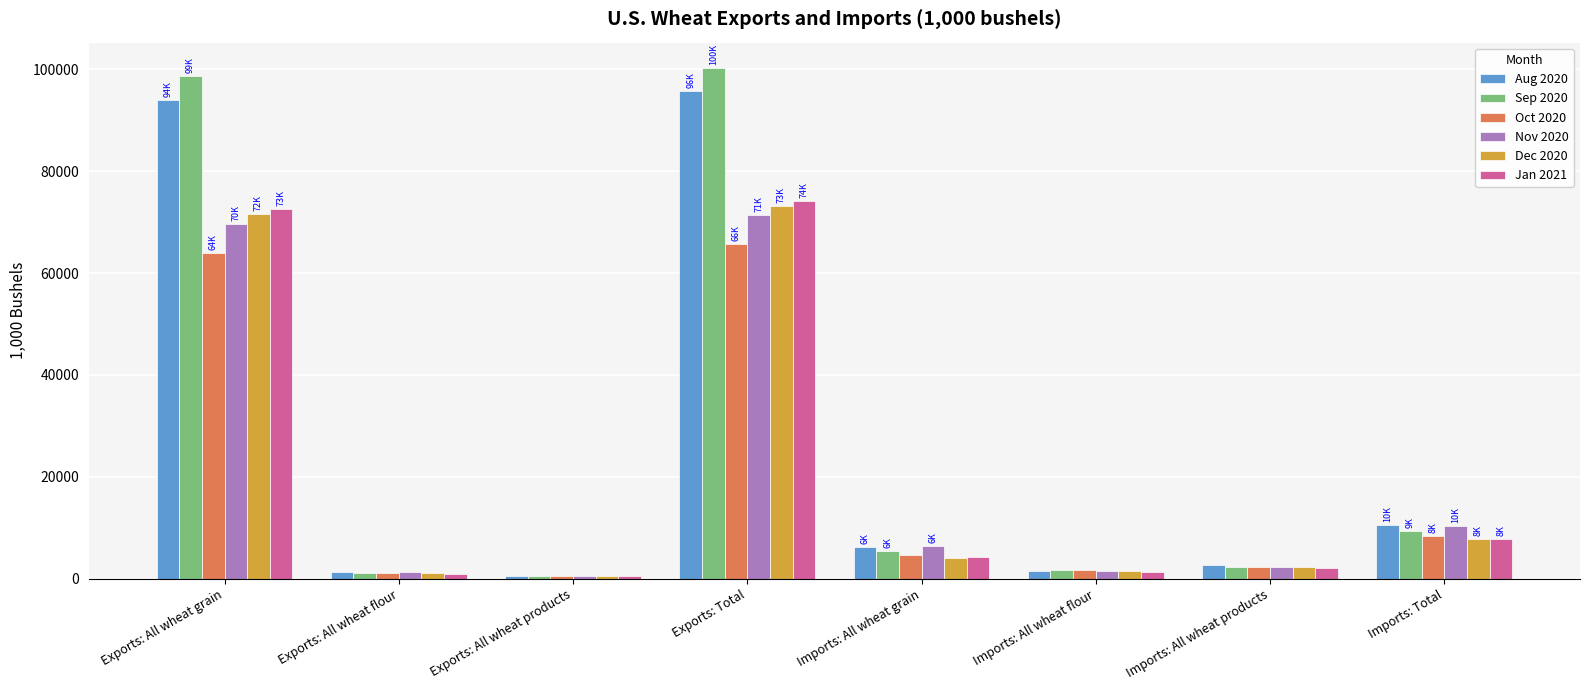

At which label does Sep 2020 first exceed 5500?

Exports: All wheat grain